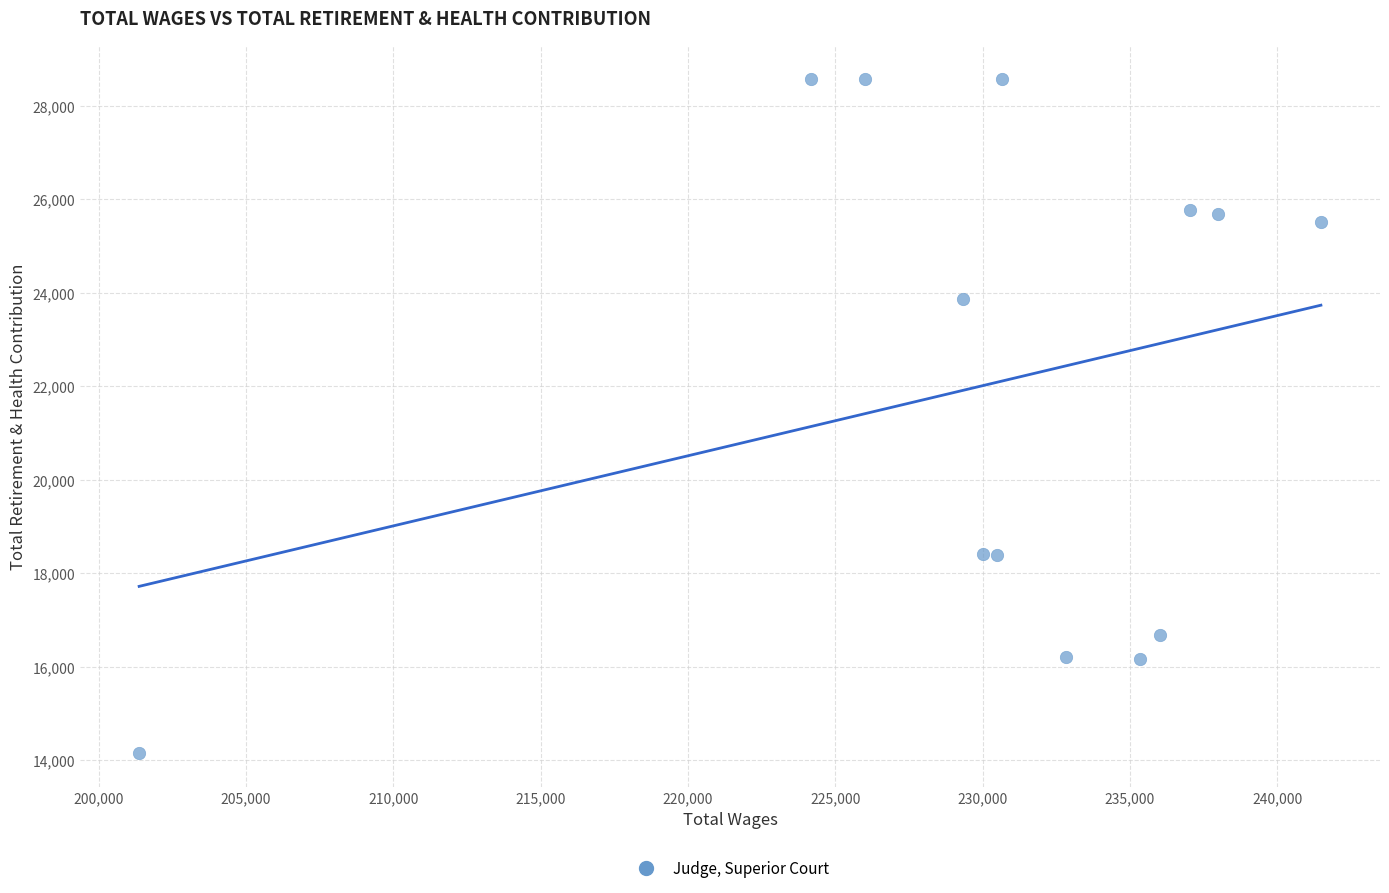

What Y value in the scatter plot is closest to 21364?

23860